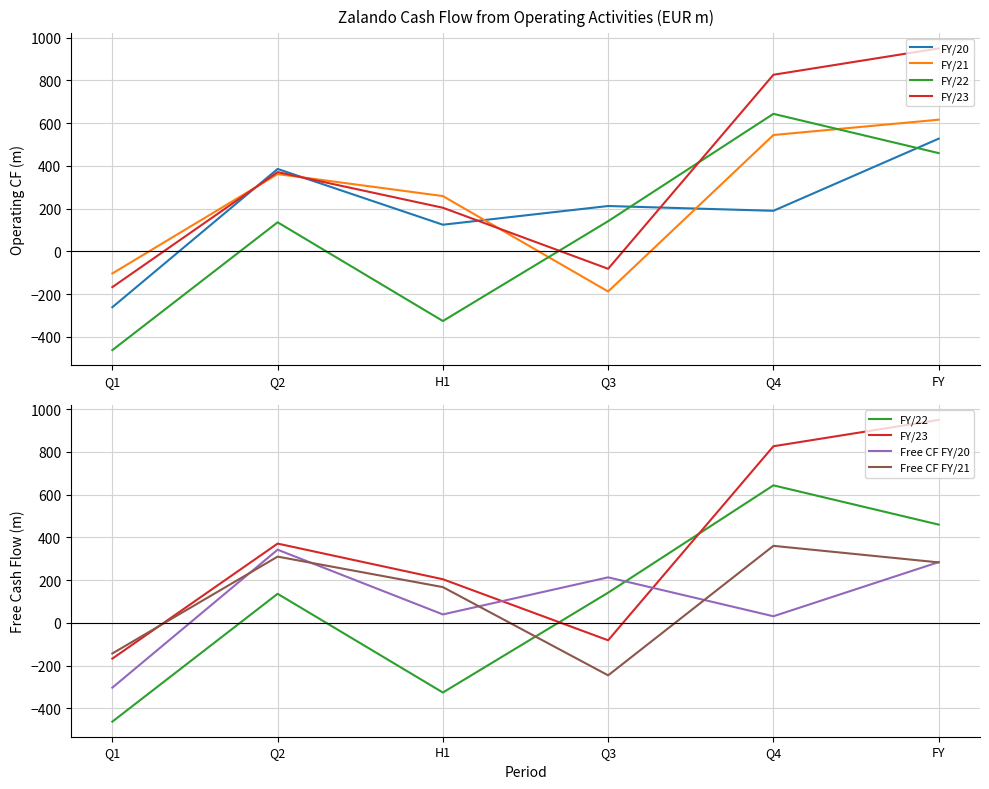

How many distinct data groups are displayed?

6